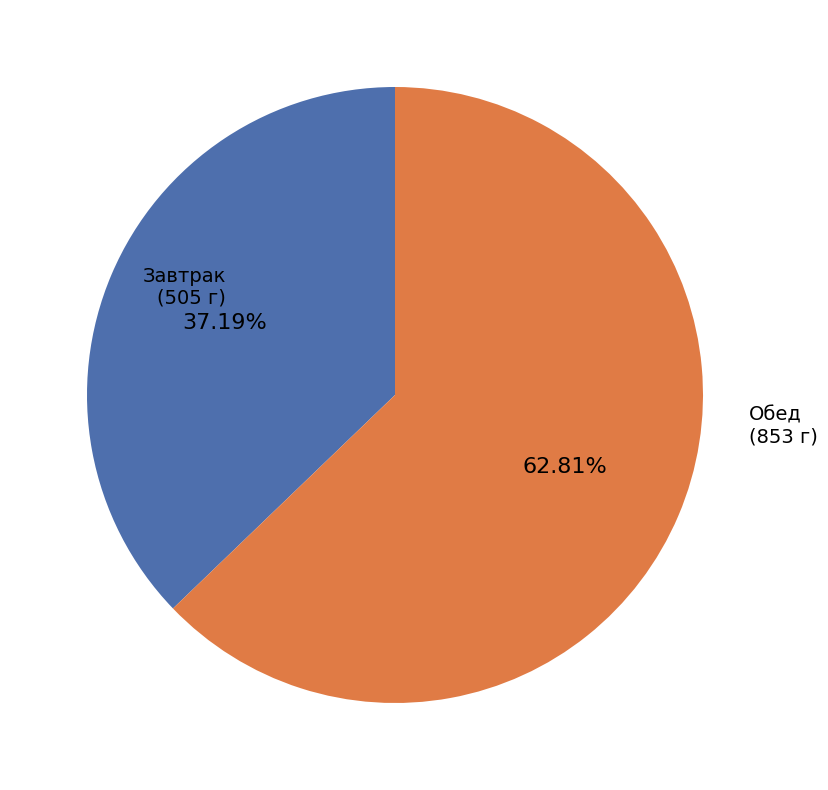

Does any single category account for the majority?

Yes